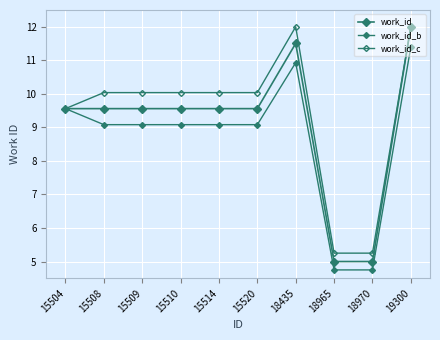

Where does the work_id_c series first go above 10?

15508